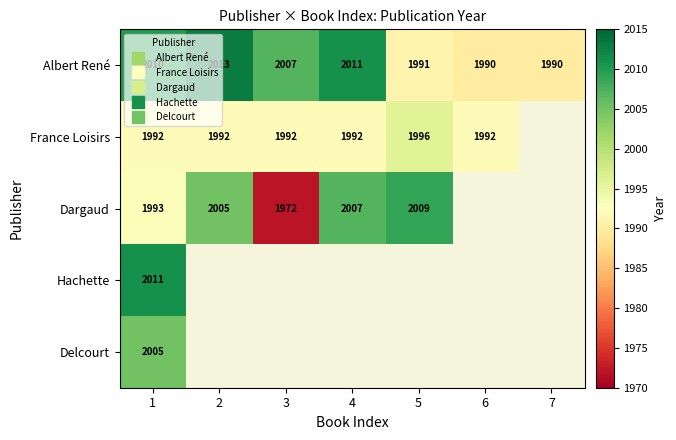

How many values in the Dargaud series are below 2007?

3